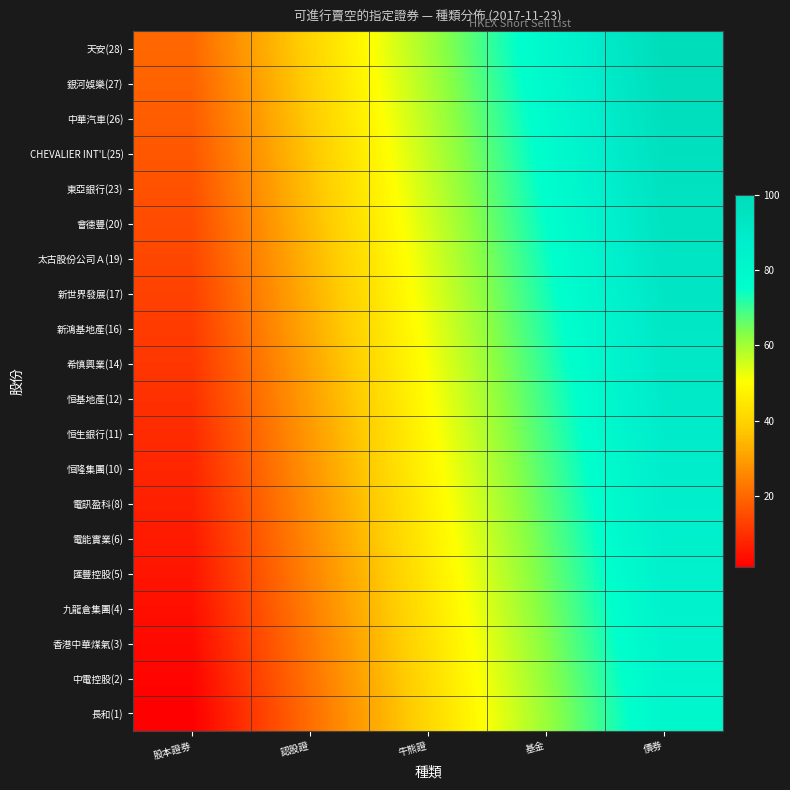

What is the spread (max minus min) of values at 牛熊證?

19